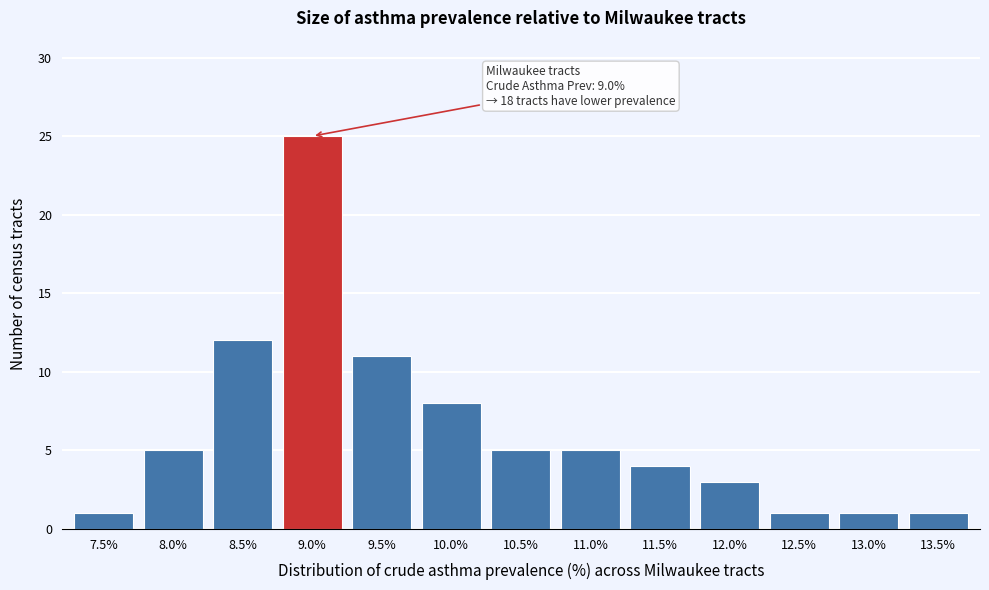

Reading left to right, transcribe all the data shown in this chart.

7.5%=1	8.0%=5	8.5%=12	9.0%=25	9.5%=11	10.0%=8	10.5%=5	11.0%=5	11.5%=4	12.0%=3	12.5%=1	13.0%=1	13.5%=1